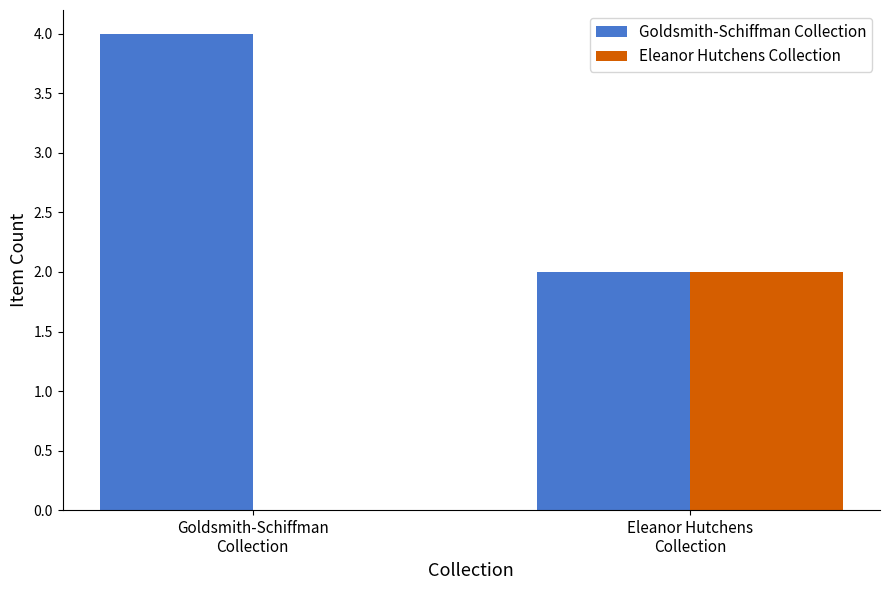

What is the difference between the Eleanor Hutchens Collection values at Eleanor Hutchens
Collection and Goldsmith-Schiffman
Collection?

2